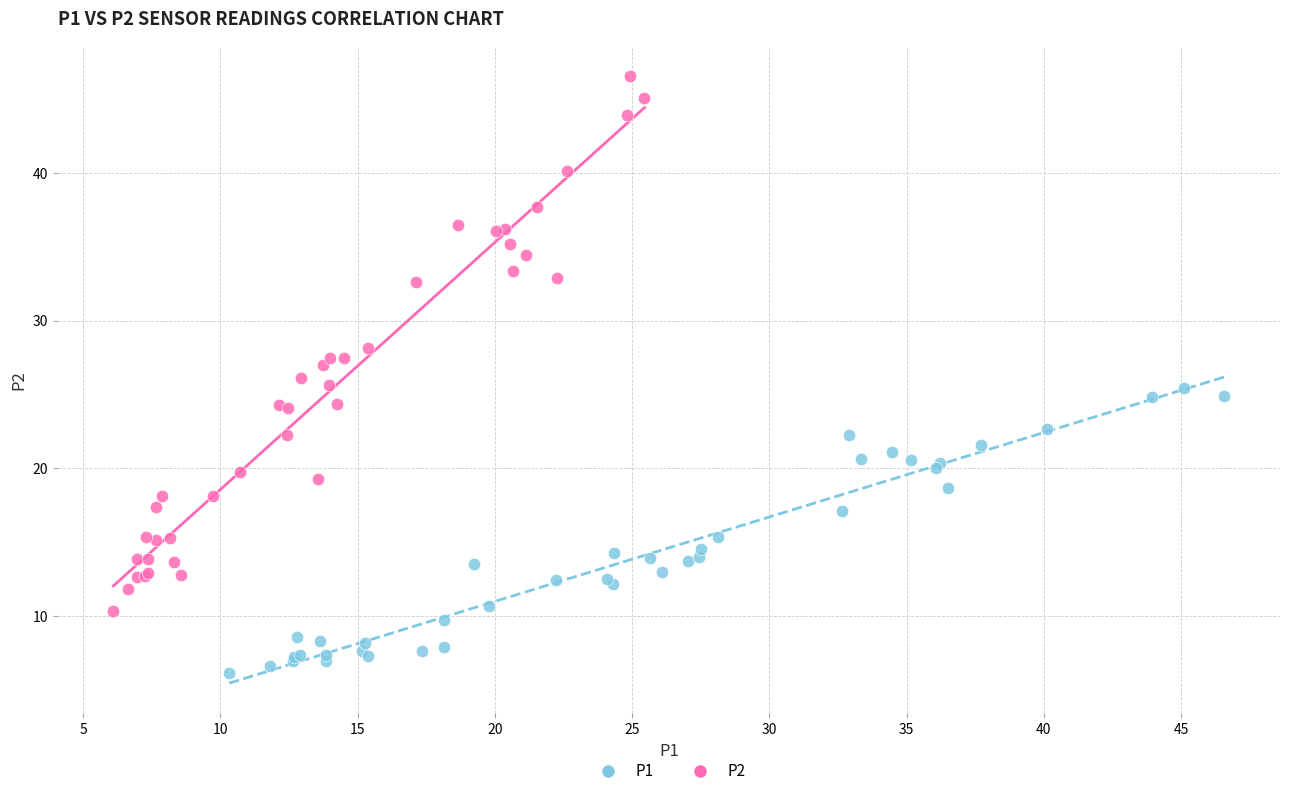

Which series reaches the minimum Y coordinate?

P1